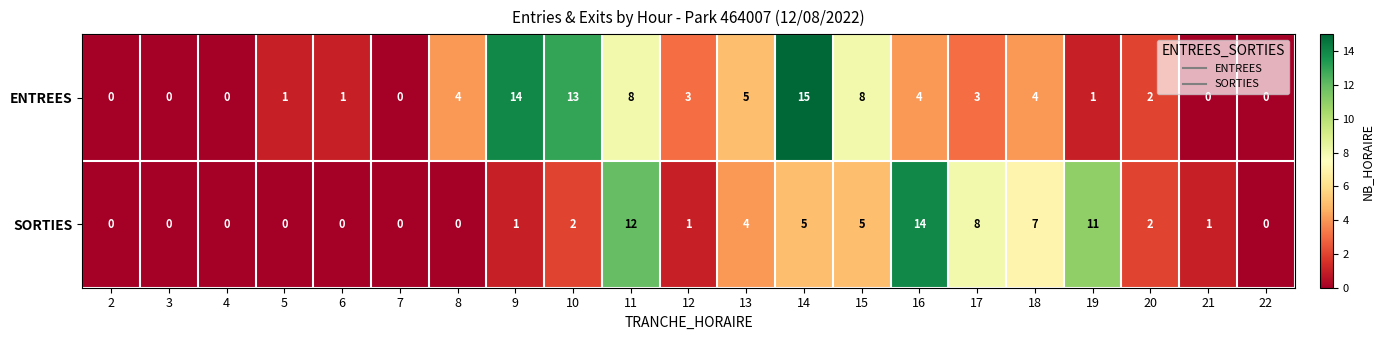

Which category has the highest value in the ENTREES series?

14